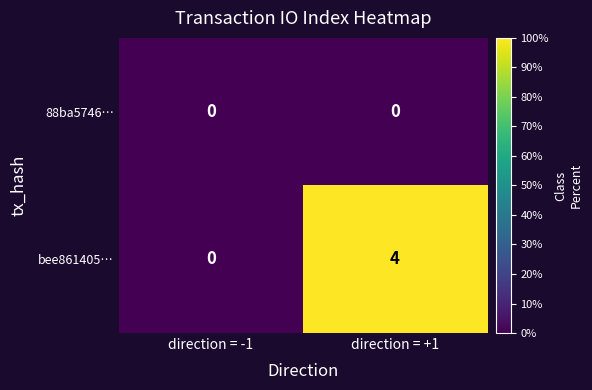

At which category does the chart reach its peak across all series?

direction = +1